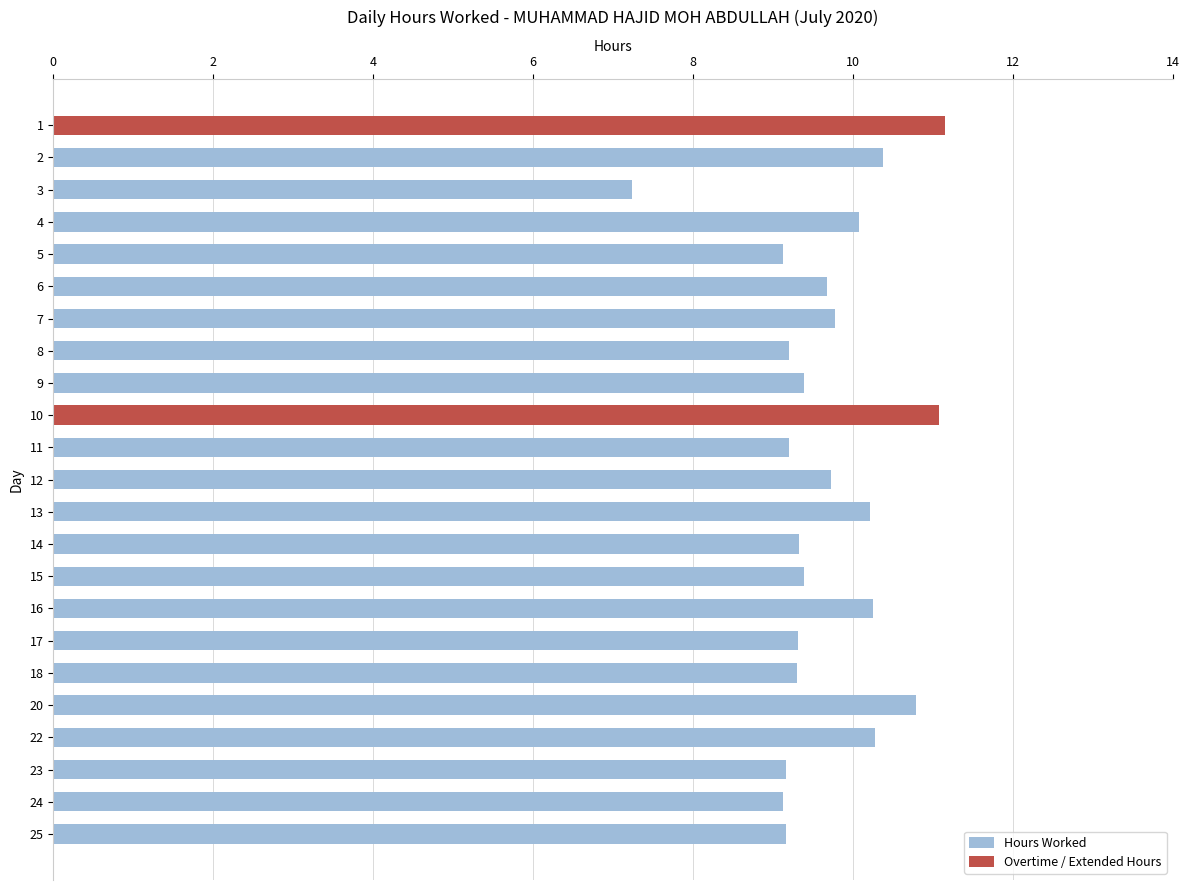

The value of Overtime / Extended Hours at 24 is -5.0. True or false?

False